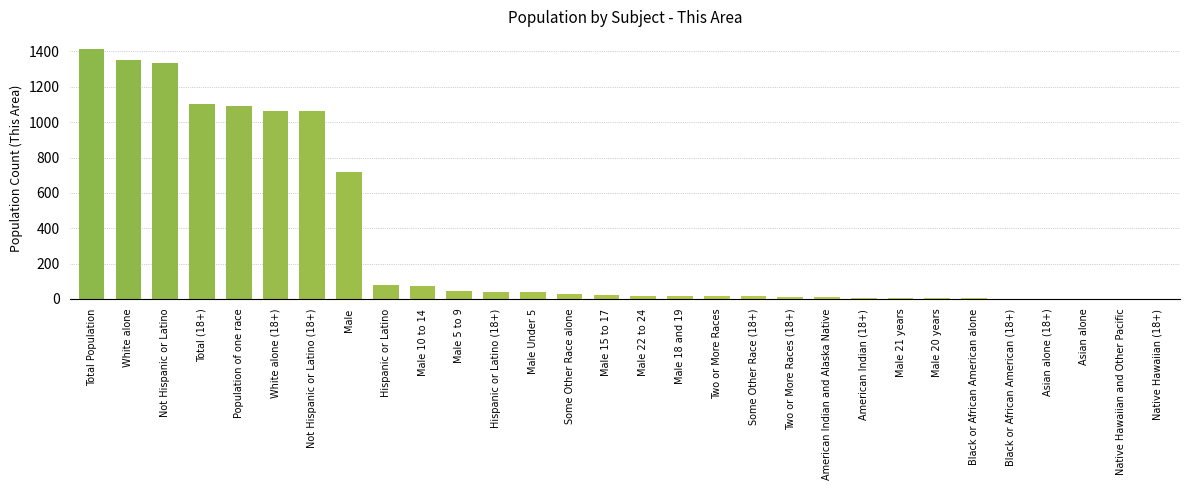

Between Male 15 to 17 and American Indian (18+), which is larger?

Male 15 to 17